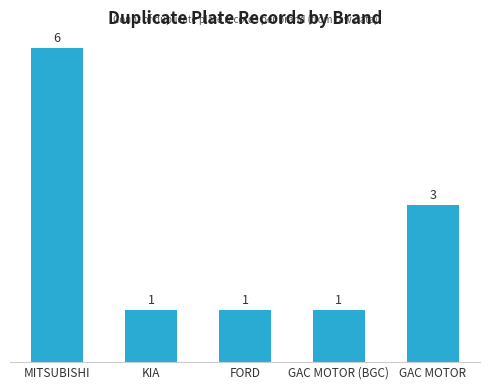

How many data points does each series have?

5